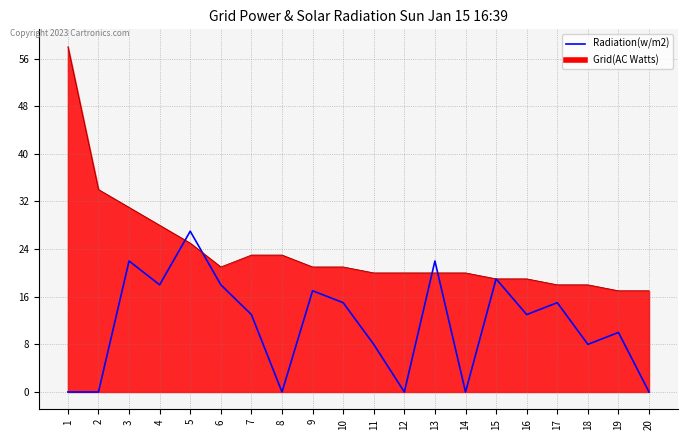

At which category is the sum across all series the highest?

1